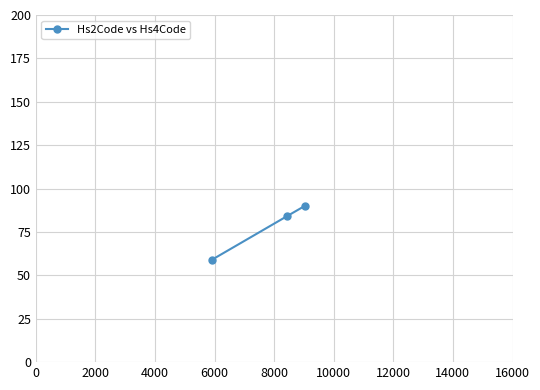

What is the value of the 1st point from the left?

59